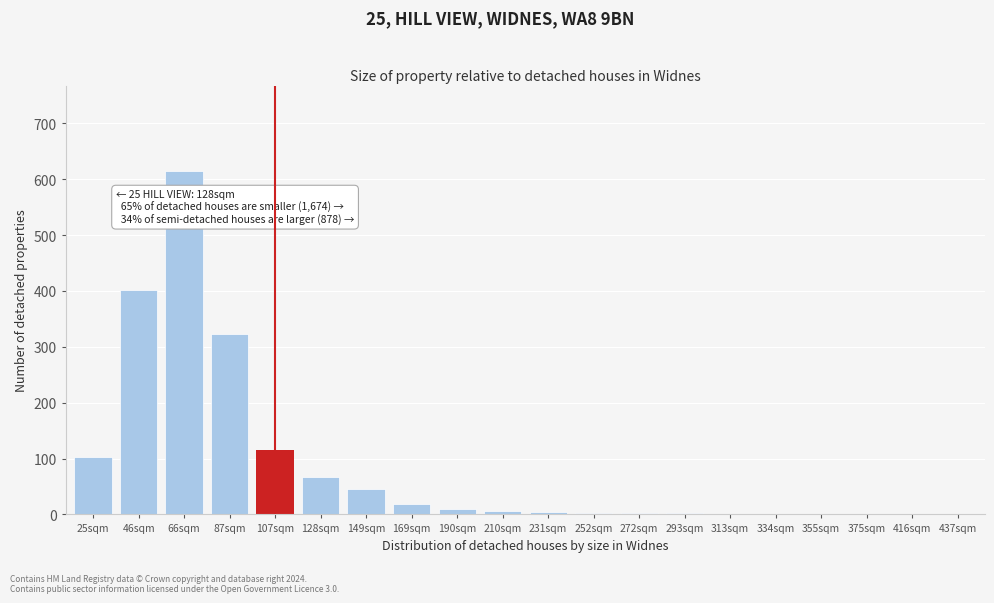

True or false: the data shows 6 at 210sqm.

True